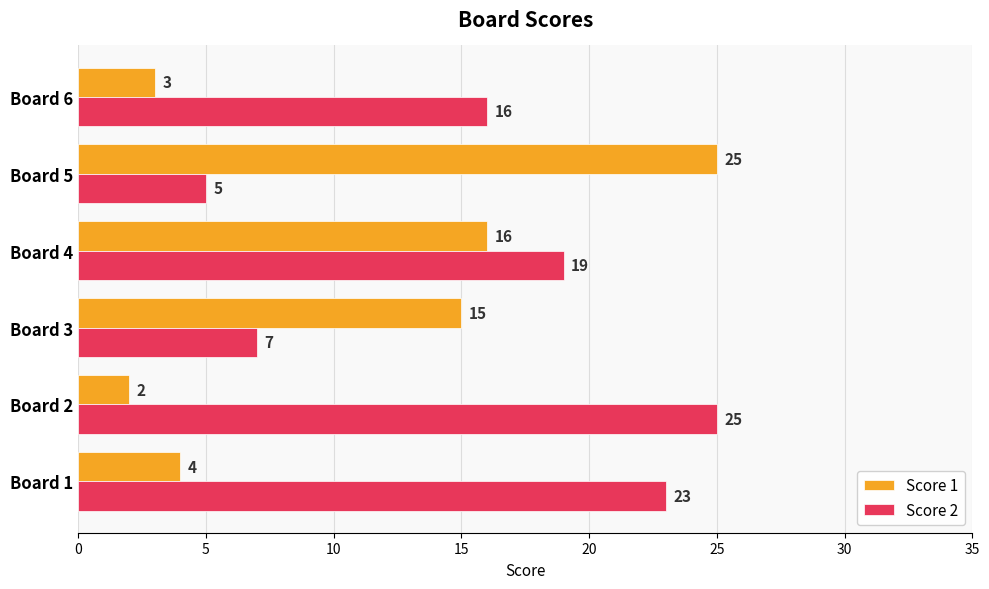

List the series in order of their overall mean, lowest first.

Score 1, Score 2